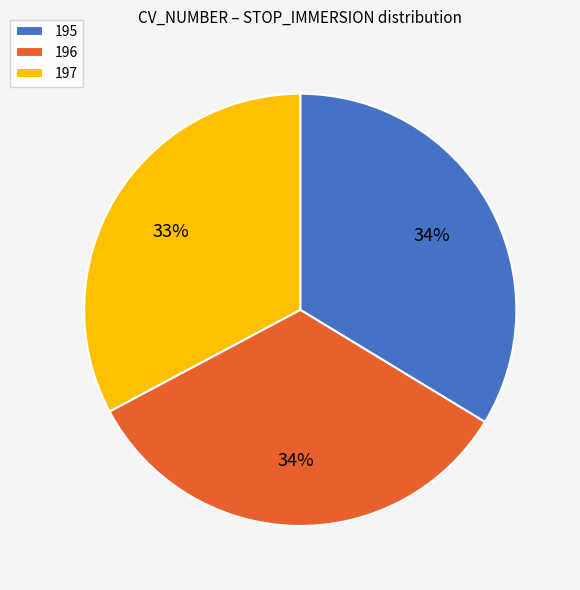

Combined, do 196 and 195 account for over 50%?

Yes